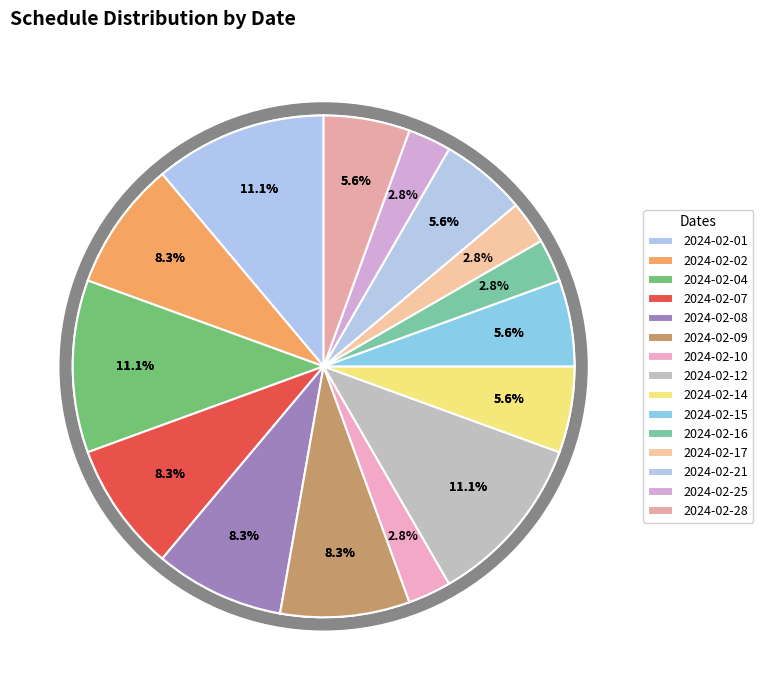

Which has a higher value, 2024-02-09 or 18?

2024-02-09